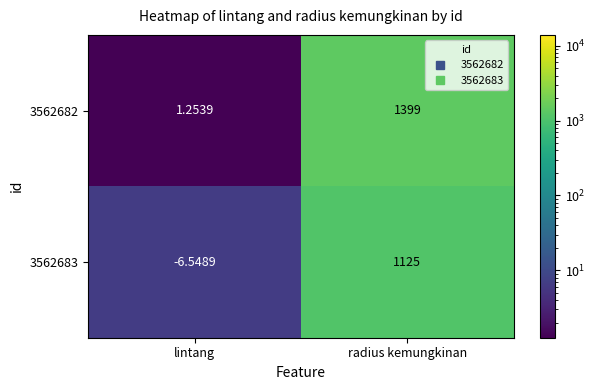

Count the number of data series in this chart.

2